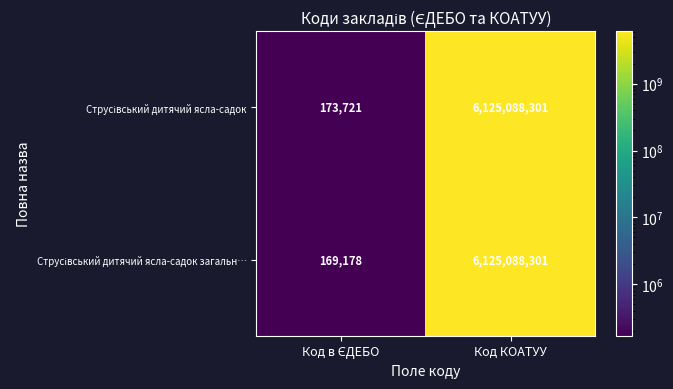

At which category is the sum across all series the highest?

Код КОАТУУ